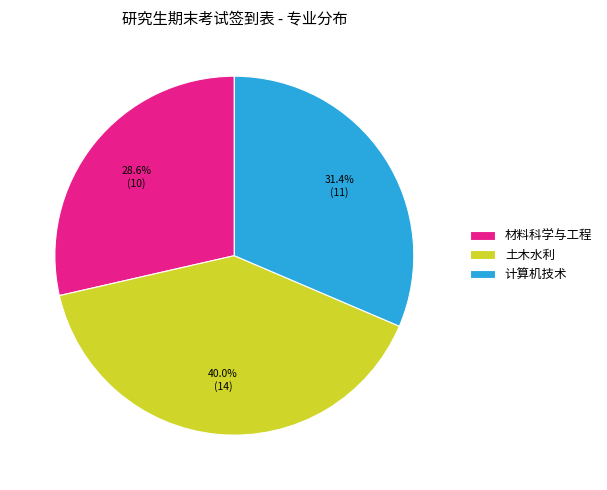

Is there a majority slice in this chart?

No